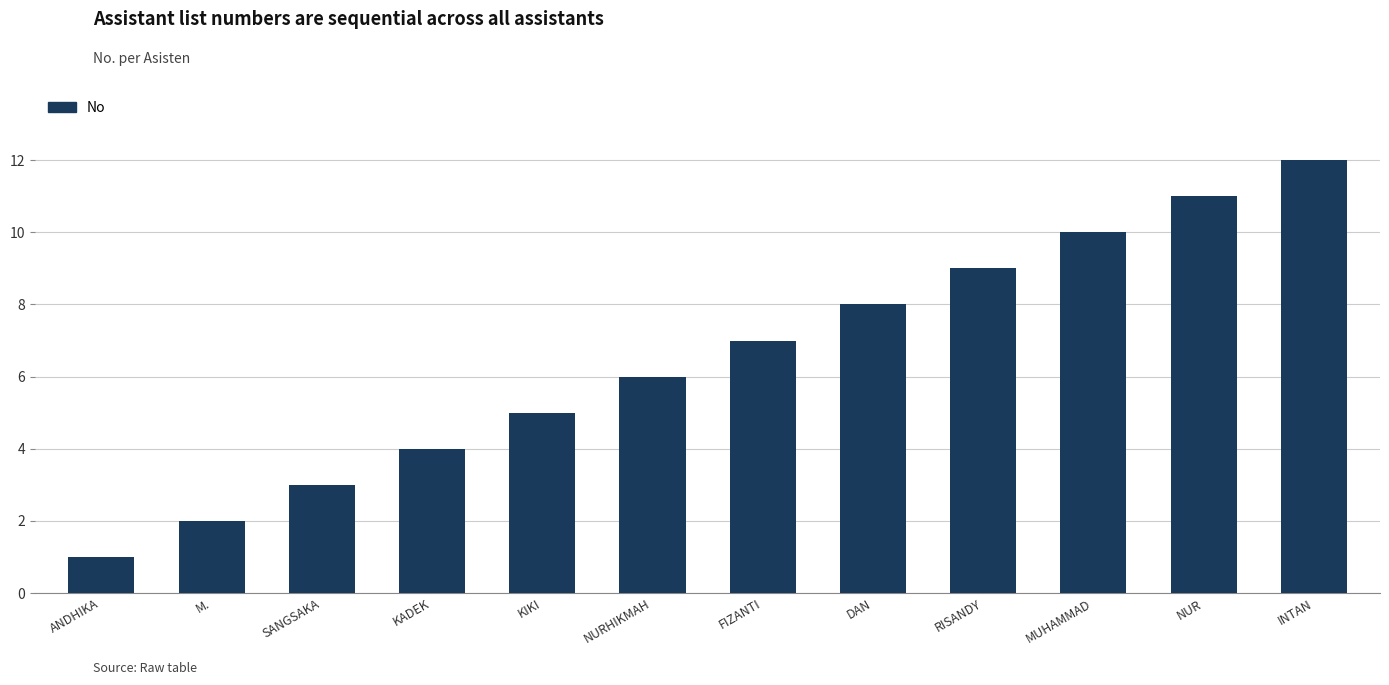

True or false: the data shows 1 at ANDHIKA.

True